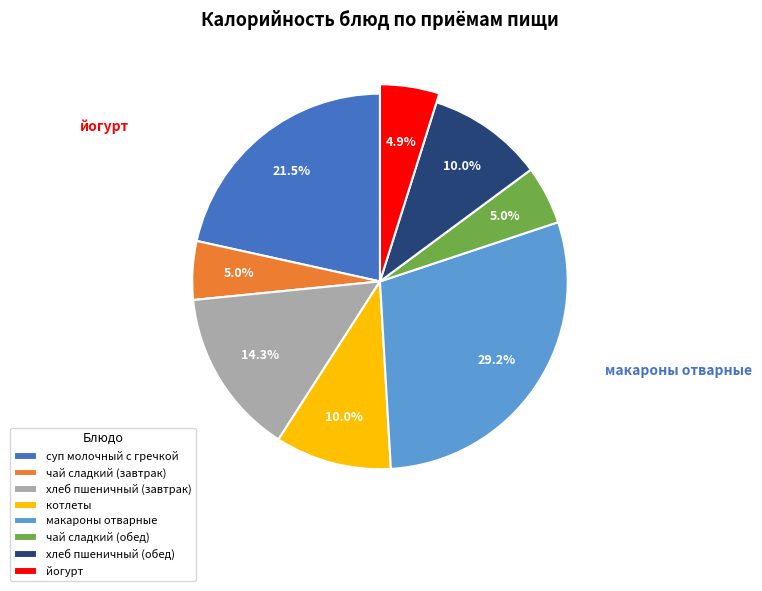

Do котлеты and хлеб пшеничный (обед) together represent more than half of the pie?

No